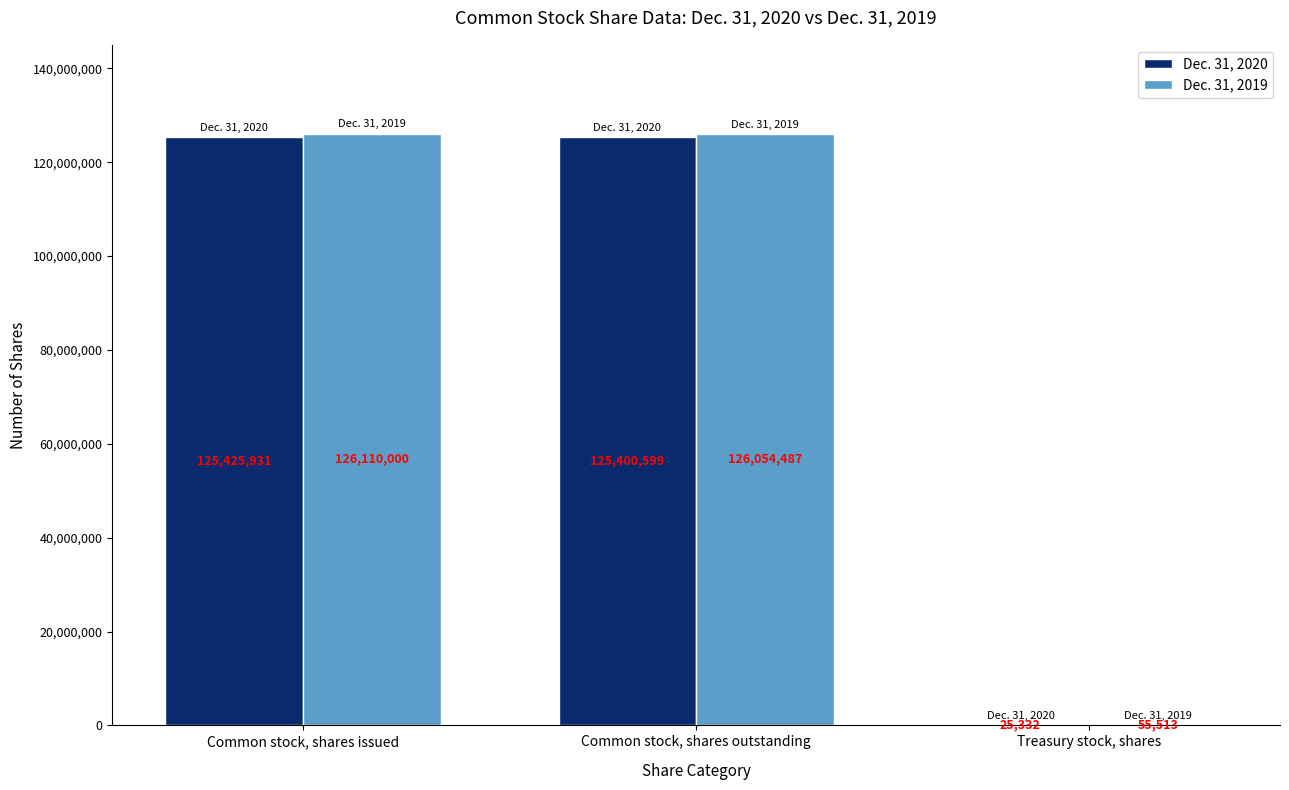

Is it true that Dec. 31, 2019 equals 81719013 at Common stock, shares outstanding?

False